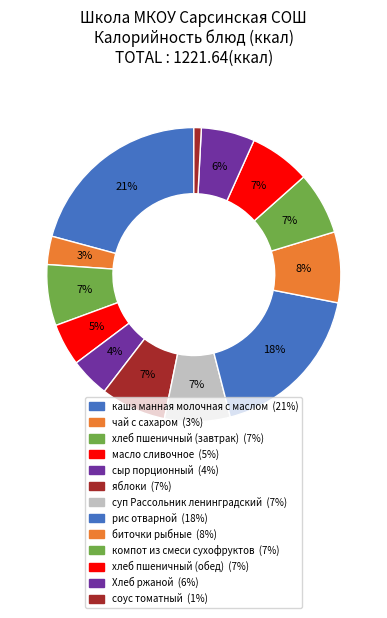

What is the largest slice in the pie chart?

каша манная молочная с маслом